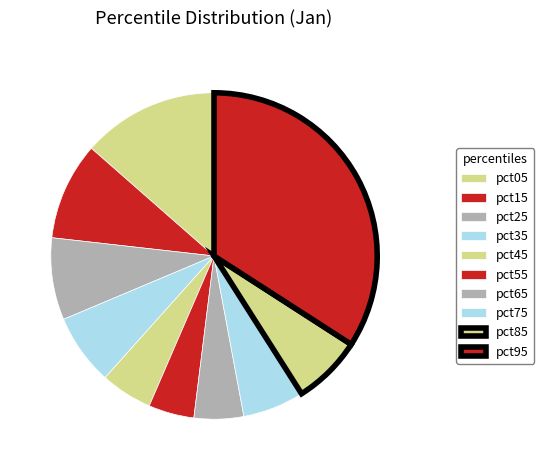

Rank the categories by value from highest to lowest.

pct95, pct05, pct15, pct25, pct35, pct85, pct75, pct45, pct65, pct55